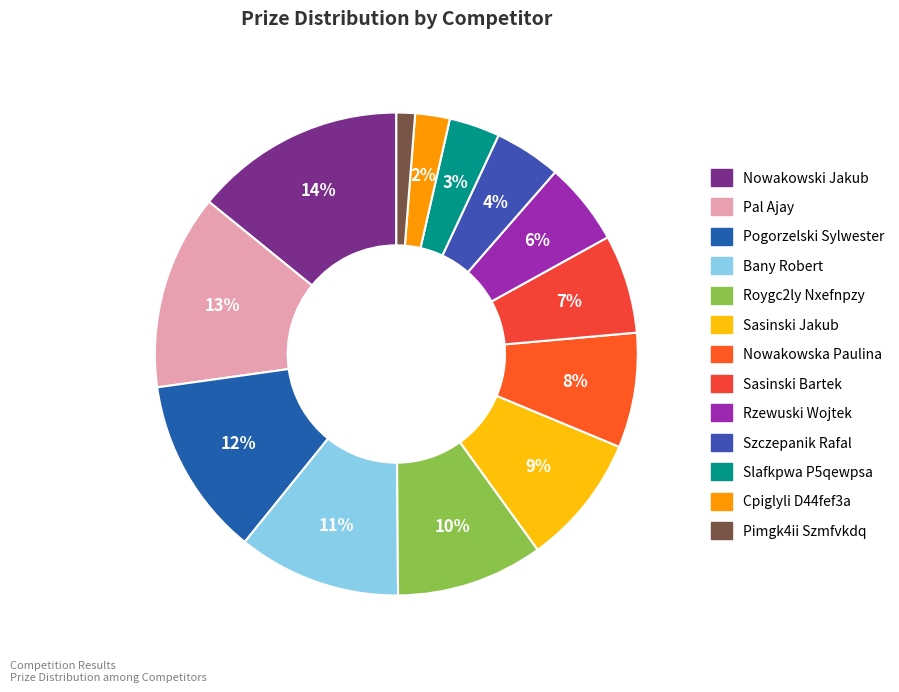

Which slice is the smallest?

Pimgk4ii Szmfvkdq